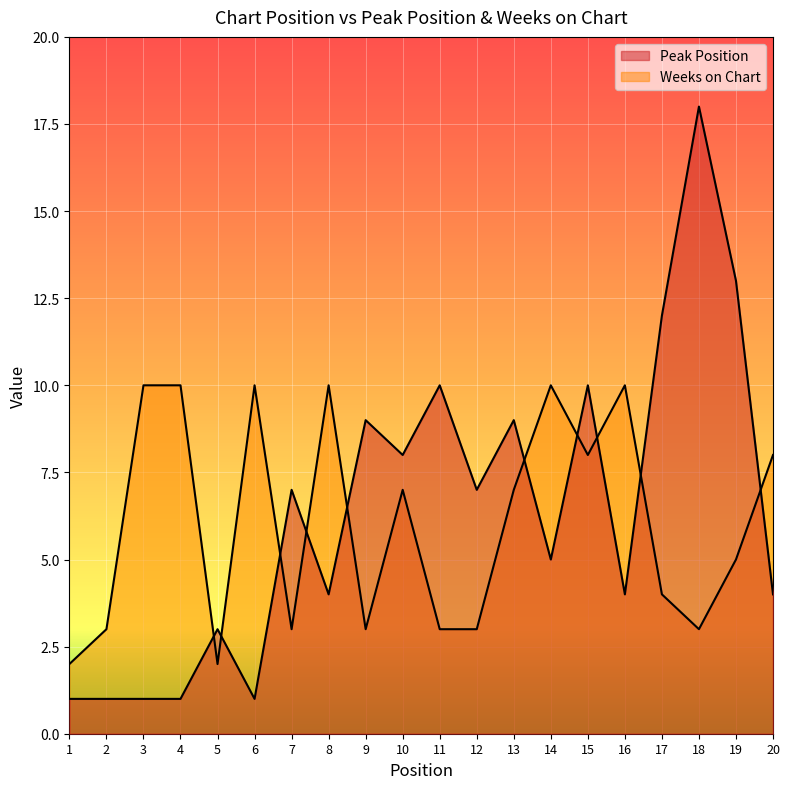

Between which two adjacent categories do Peak Position and Weeks on Chart first intersect?

4 and 5